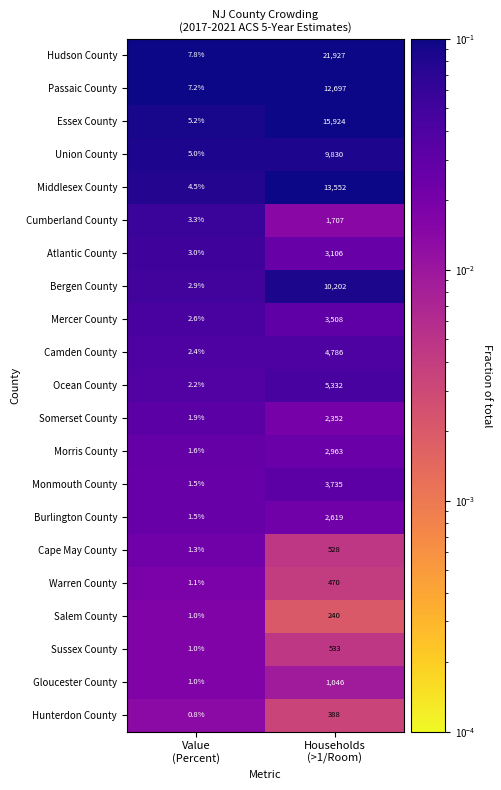

What is the maximum value for Middlesex County?

13552.0